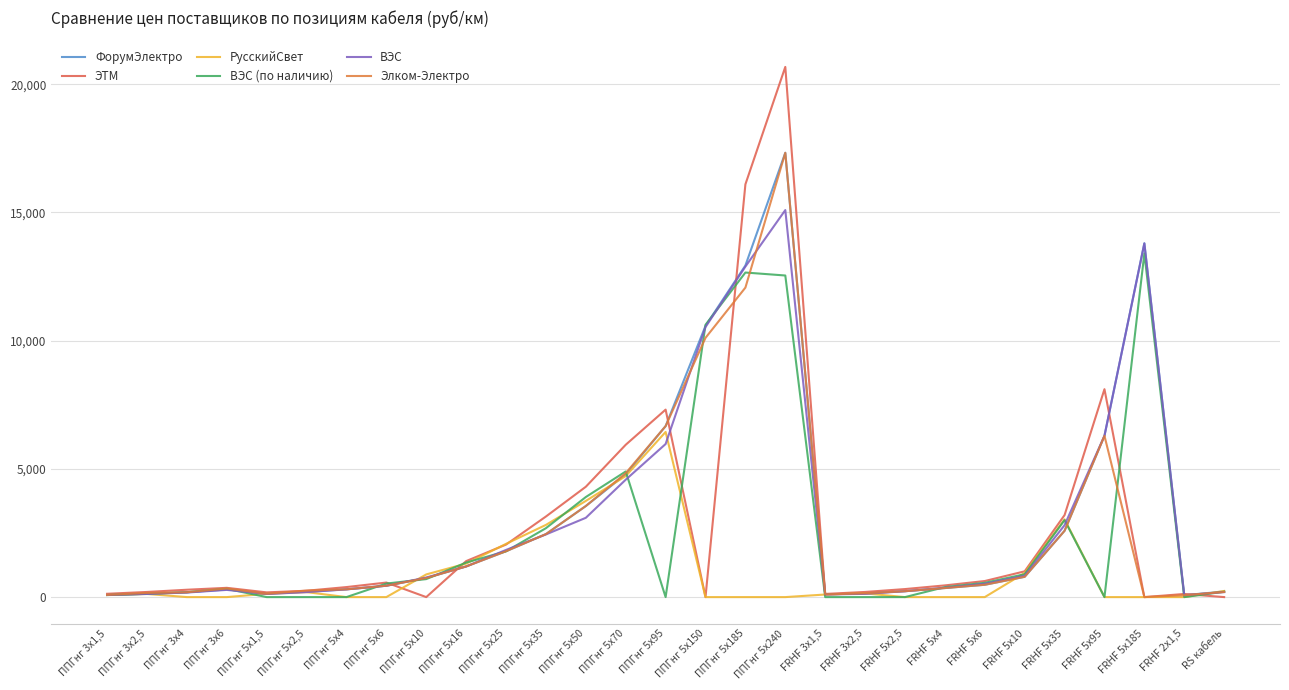

At which label does ЭТМ reach its peak?

ППГнг 5х240